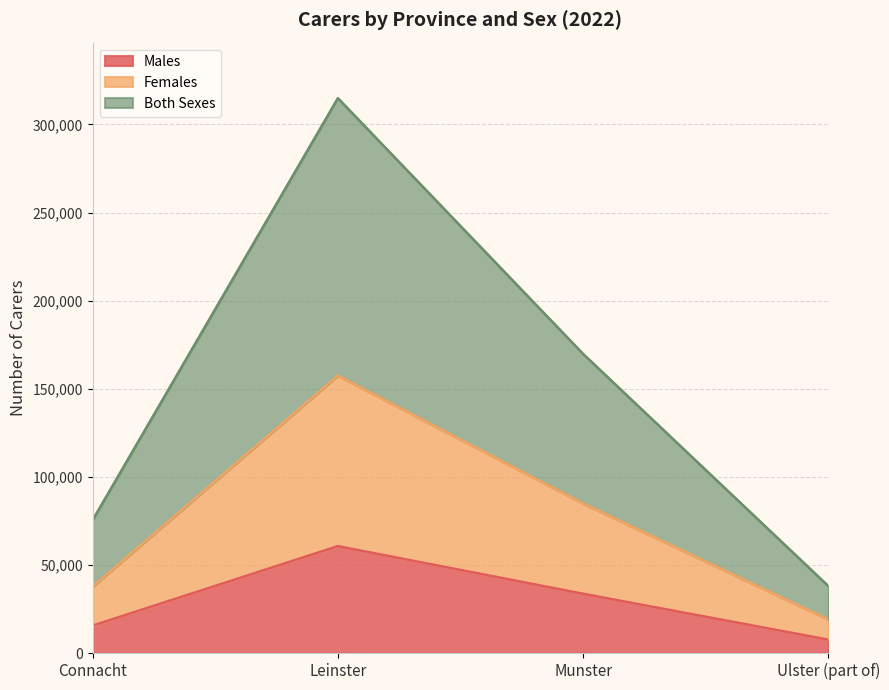

At Ulster (part of), list the series in order from smallest to largest.

Males, Females, Both Sexes